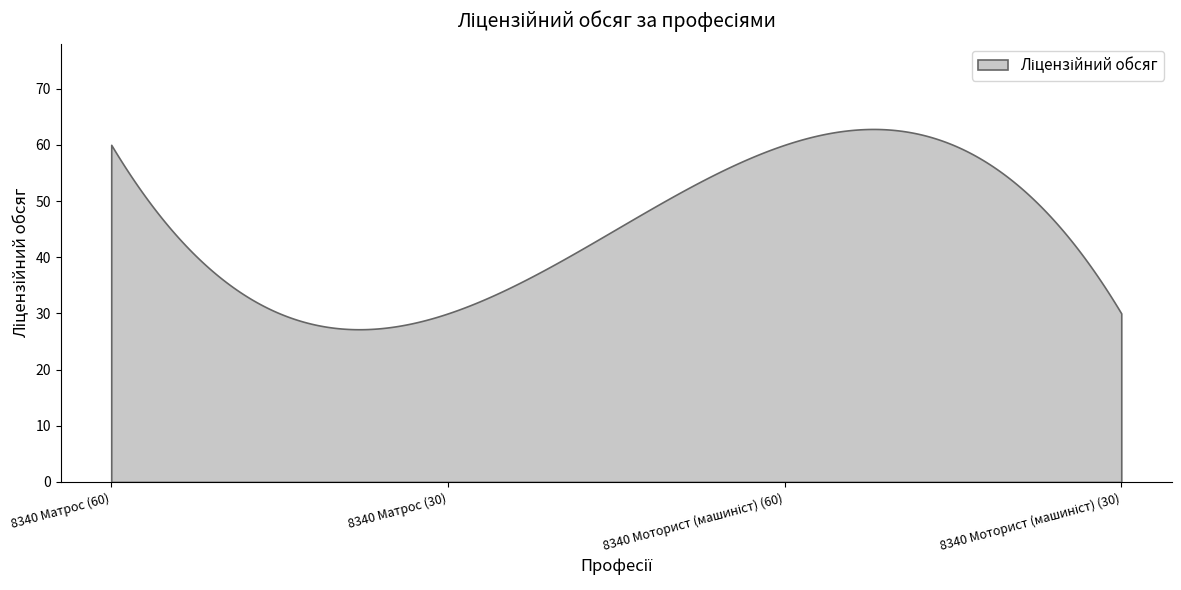

How many data points are less than 60?

2